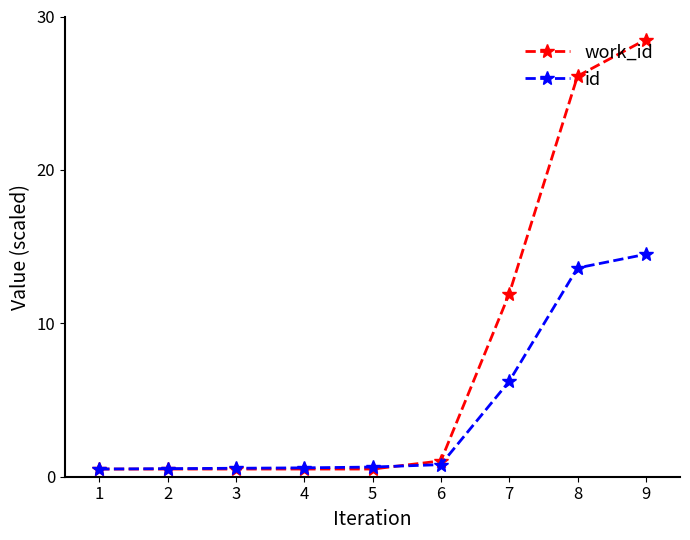

Which series has the largest range (max minus min)?

work_id